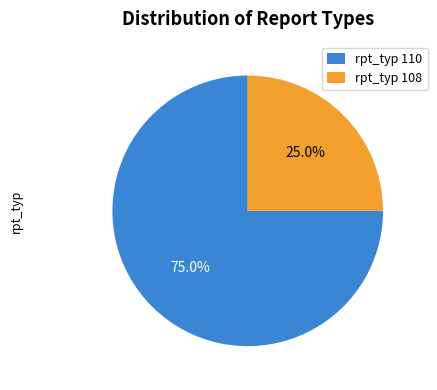

Rank the categories by value from lowest to highest.

rpt_typ 108, rpt_typ 110